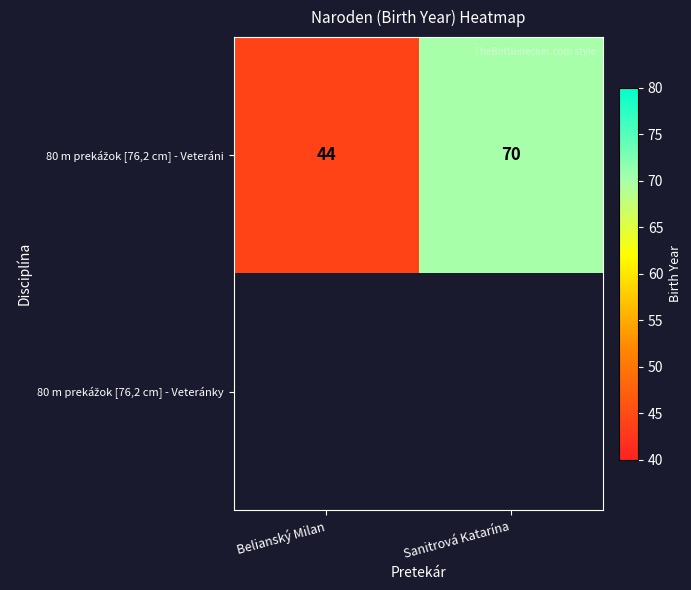

At how many categories does at least one series exceed 61?

1